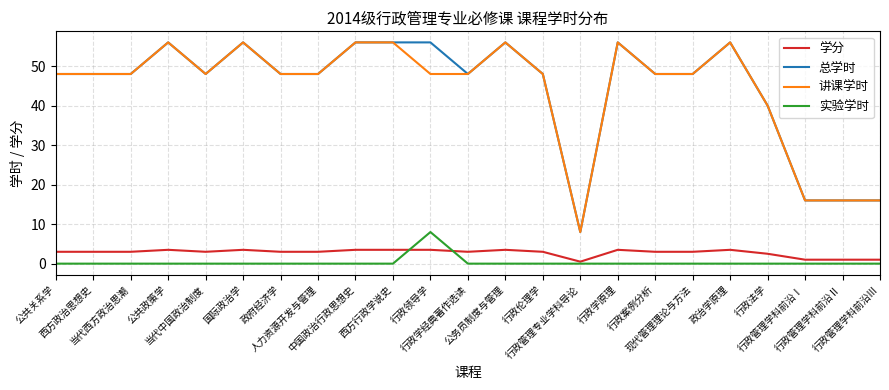

True or false: 讲课学时 and 学分 intersect in this chart.

False